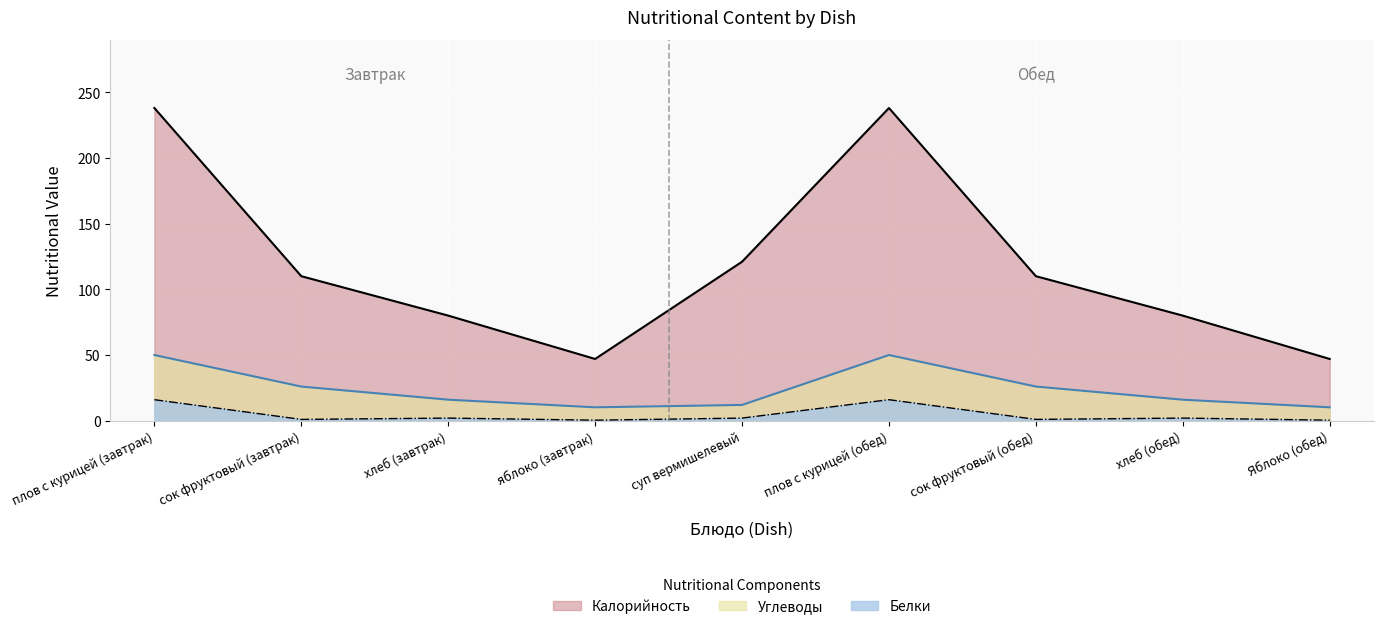

Rank the series at суп вермишелевый from lowest to highest value.

Белки, Калорийность